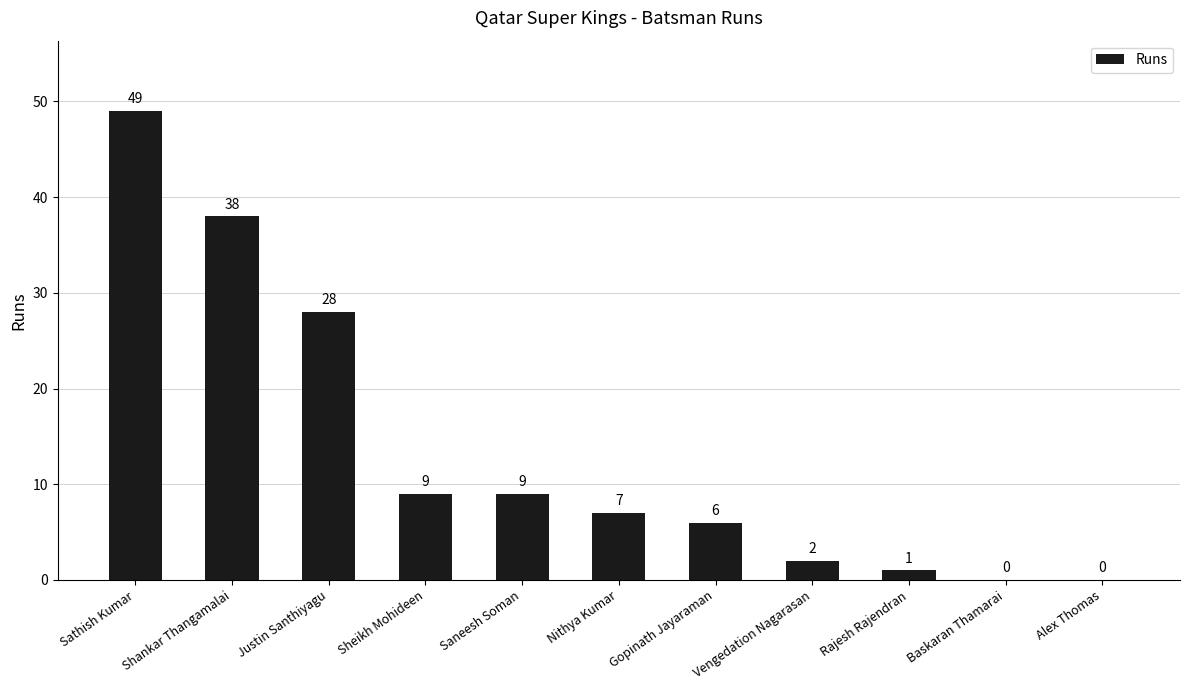

Is it true that the value at Vengedation Nagarasan is 2?

True